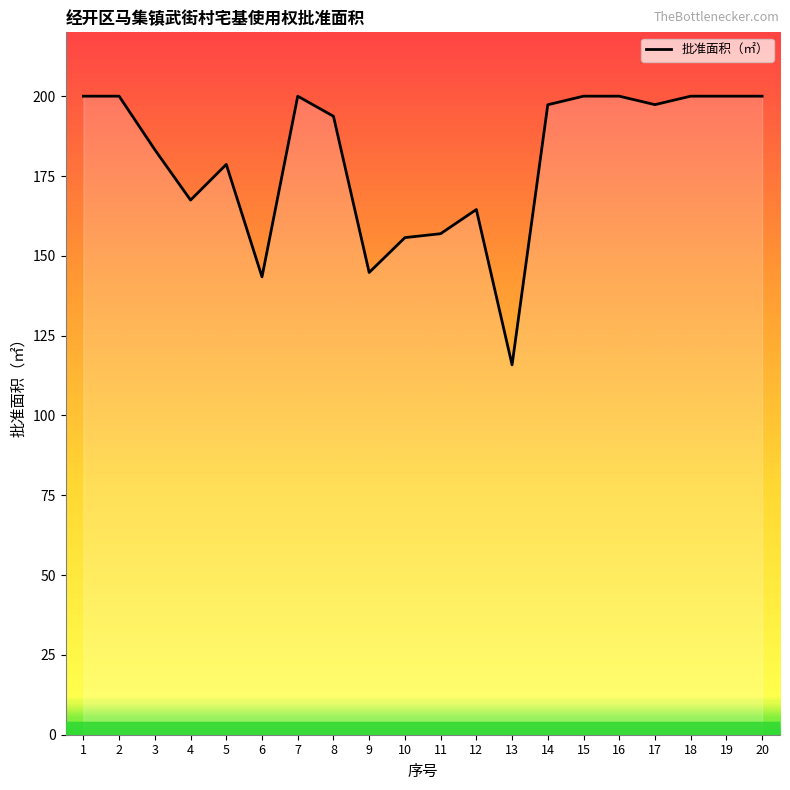

What is the sum of all values?

3598.9